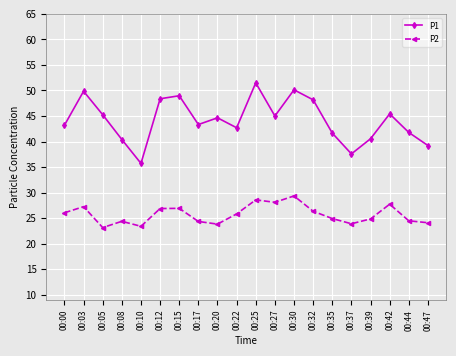

What are all the series names shown in the legend?

P1, P2